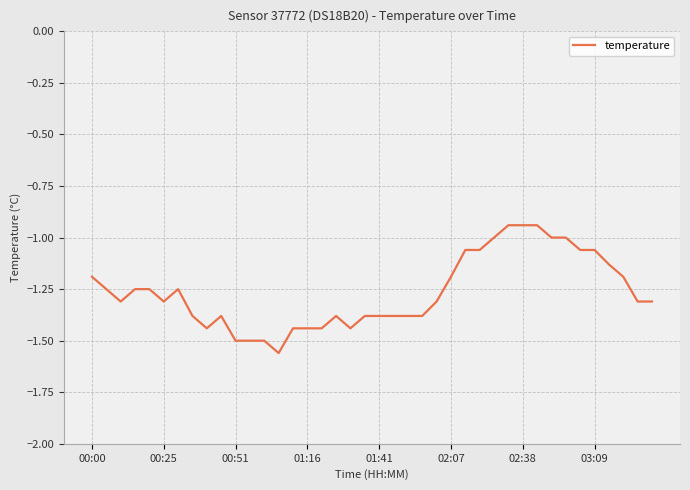

How many categories are shown in the chart?

40